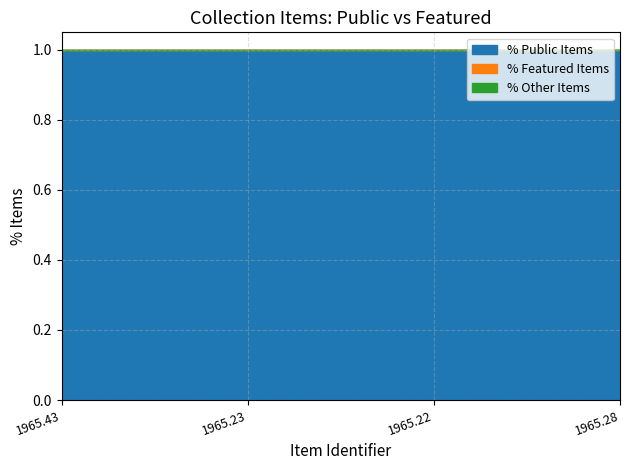

How many data points does each series have?

4